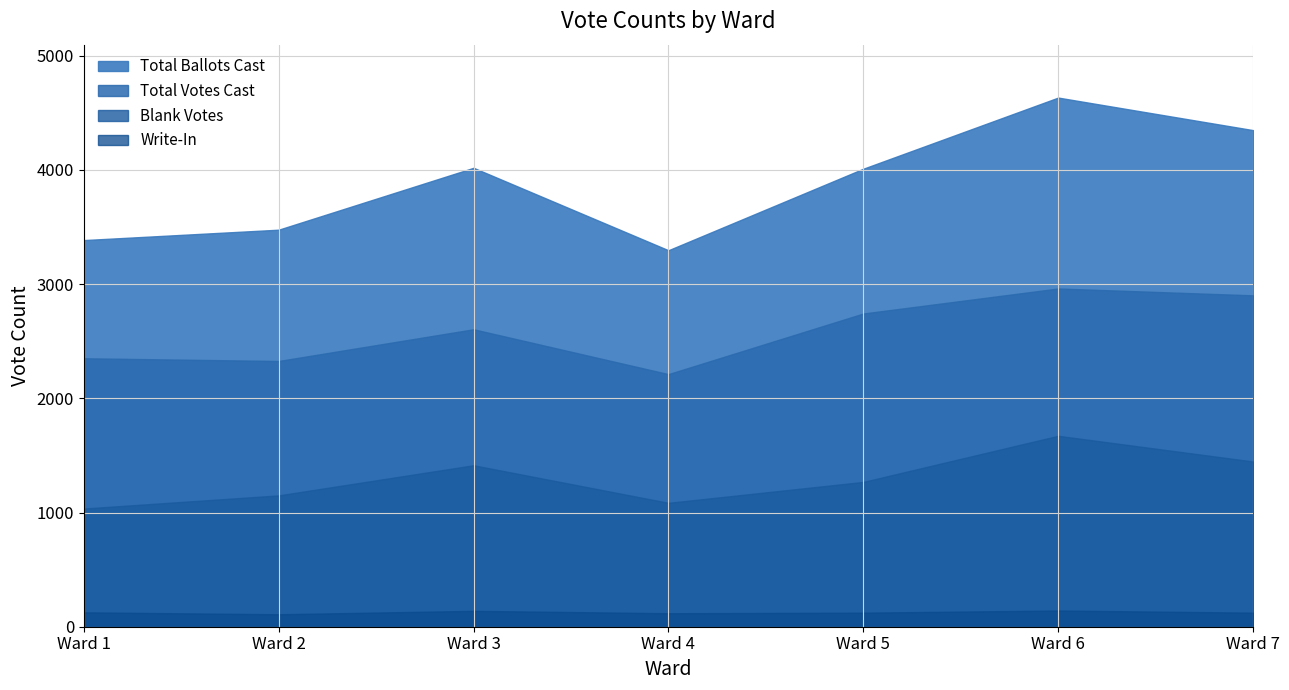

Where is Blank Votes nearest to the value 1353?

Ward 3